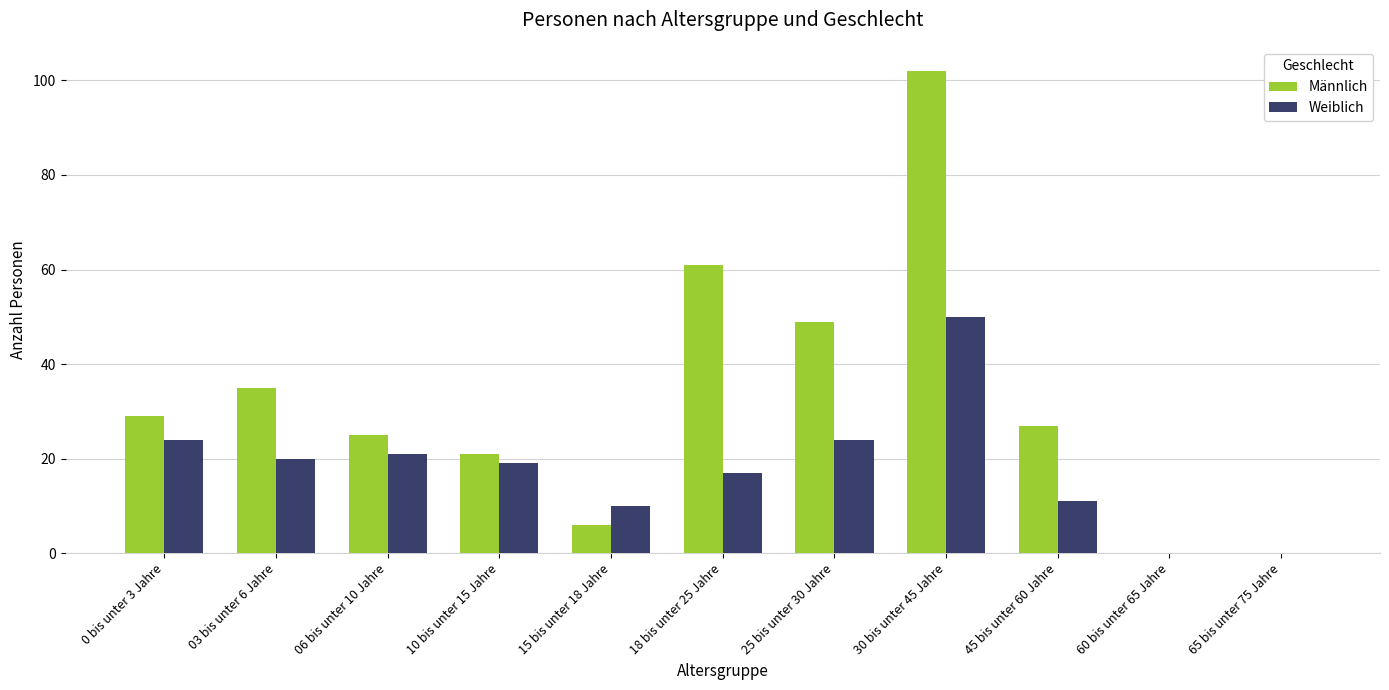

Reading left to right, transcribe all the data shown in this chart.

Männlich: 0 bis unter 3 Jahre=29	03 bis unter 6 Jahre=35	06 bis unter 10 Jahre=25	10 bis unter 15 Jahre=21	15 bis unter 18 Jahre=6	18 bis unter 25 Jahre=61	25 bis unter 30 Jahre=49	30 bis unter 45 Jahre=102	45 bis unter 60 Jahre=27	60 bis unter 65 Jahre=0	65 bis unter 75 Jahre=0
Weiblich: 0 bis unter 3 Jahre=24	03 bis unter 6 Jahre=20	06 bis unter 10 Jahre=21	10 bis unter 15 Jahre=19	15 bis unter 18 Jahre=10	18 bis unter 25 Jahre=17	25 bis unter 30 Jahre=24	30 bis unter 45 Jahre=50	45 bis unter 60 Jahre=11	60 bis unter 65 Jahre=0	65 bis unter 75 Jahre=0